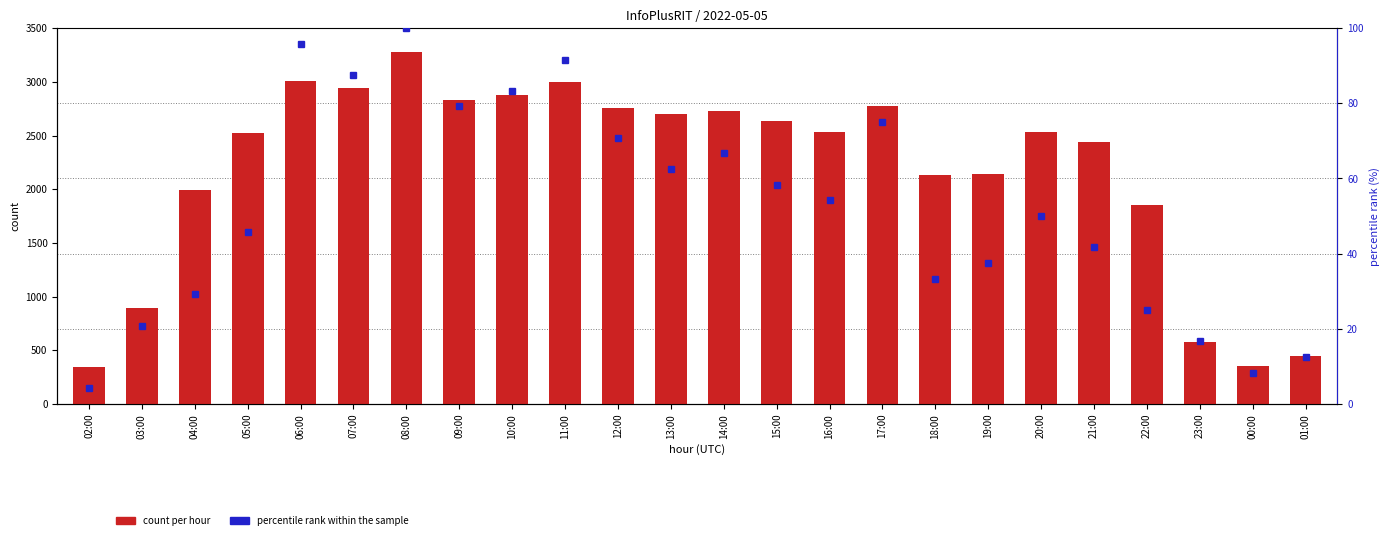

Reading right to left, extract all data points from this chart.

count per hour: 01:00=443.0	00:00=355.0	23:00=575.0	22:00=1857.0	21:00=2444.0	20:00=2531.0	19:00=2145.0	18:00=2130.0	17:00=2773.0	16:00=2537.0	15:00=2637.0	14:00=2728.0	13:00=2702.0	12:00=2761.0	11:00=2999.0	10:00=2880.0	09:00=2830.0	08:00=3281.0	07:00=2940.0	06:00=3006.0	05:00=2521.0	04:00=1996.0	03:00=890.0	02:00=342.0
percentile rank within the sample: 01:00=12.5	00:00=8.3	23:00=16.7	22:00=25.0	21:00=41.7	20:00=50.0	19:00=37.5	18:00=33.3	17:00=75.0	16:00=54.2	15:00=58.3	14:00=66.7	13:00=62.5	12:00=70.8	11:00=91.7	10:00=83.3	09:00=79.2	08:00=100.0	07:00=87.5	06:00=95.8	05:00=45.8	04:00=29.2	03:00=20.8	02:00=4.2